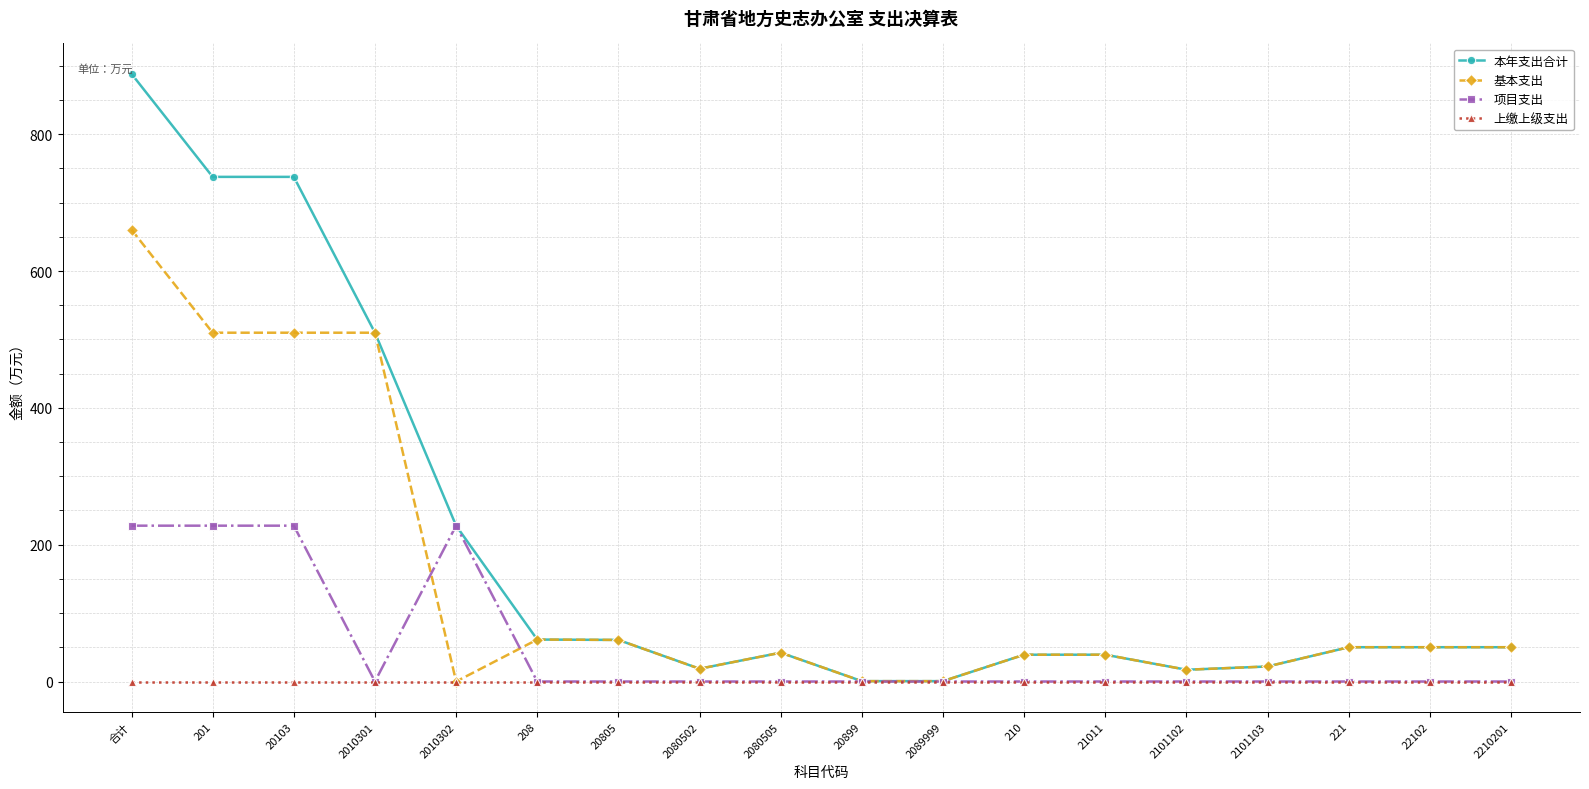

Which category has the highest value across all series?

合计